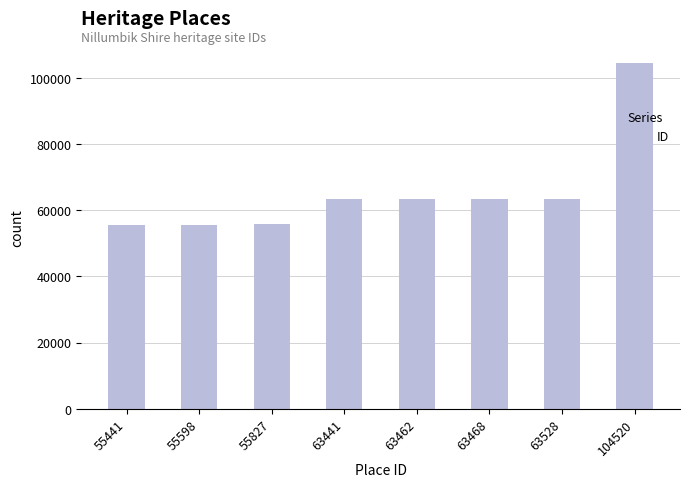

Which category has the highest value across all series?

104520